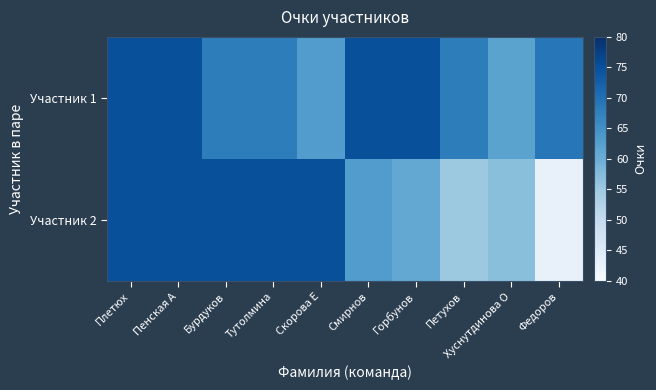

Reading left to right, what are all the values shown in this chart?

Участник 1: Плетюх=75	Пенская А=75	Бурдуков=68	Тутолмина=68	Скорова Е=63	Смирнов=75	Горбунов=75	Петухов=68	Хуснутдинова О=62	Федоров=69
Участник 2: Плетюх=75	Пенская А=75	Бурдуков=75	Тутолмина=75	Скорова Е=75	Смирнов=63	Горбунов=61	Петухов=55	Хуснутдинова О=57	Федоров=43